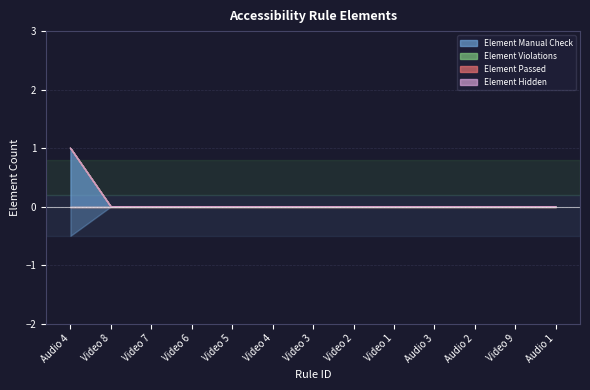

What is the label of the 10th point from the left?

Audio 3